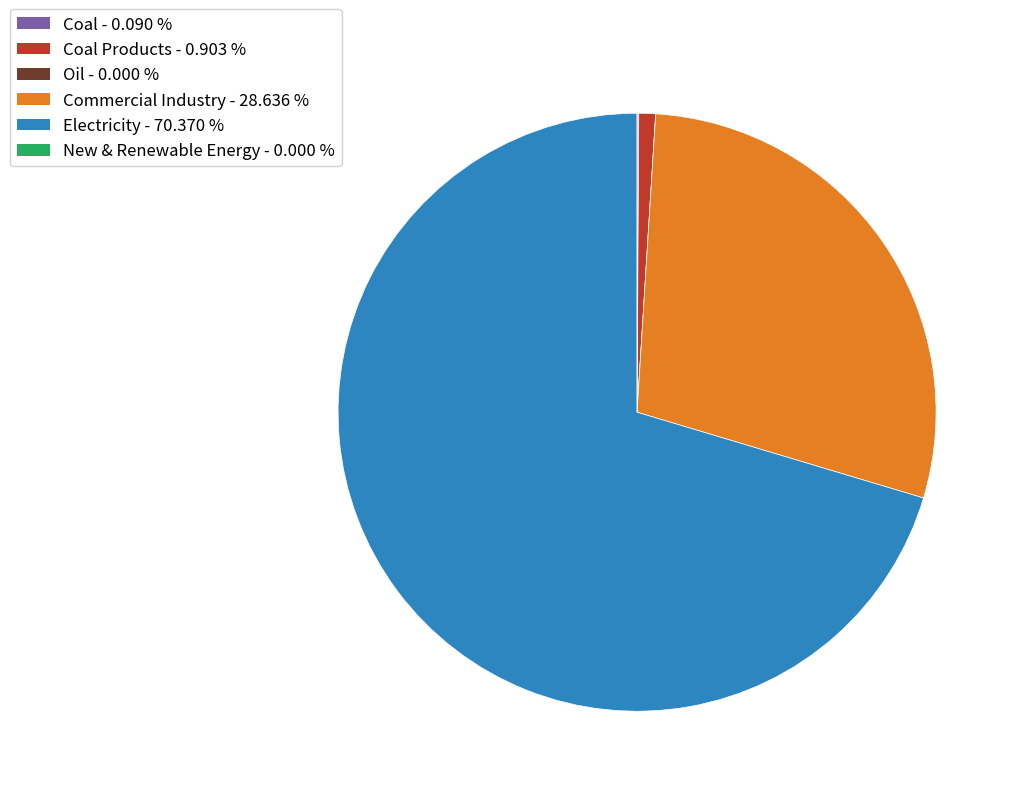

Is there a majority slice in this chart?

Yes